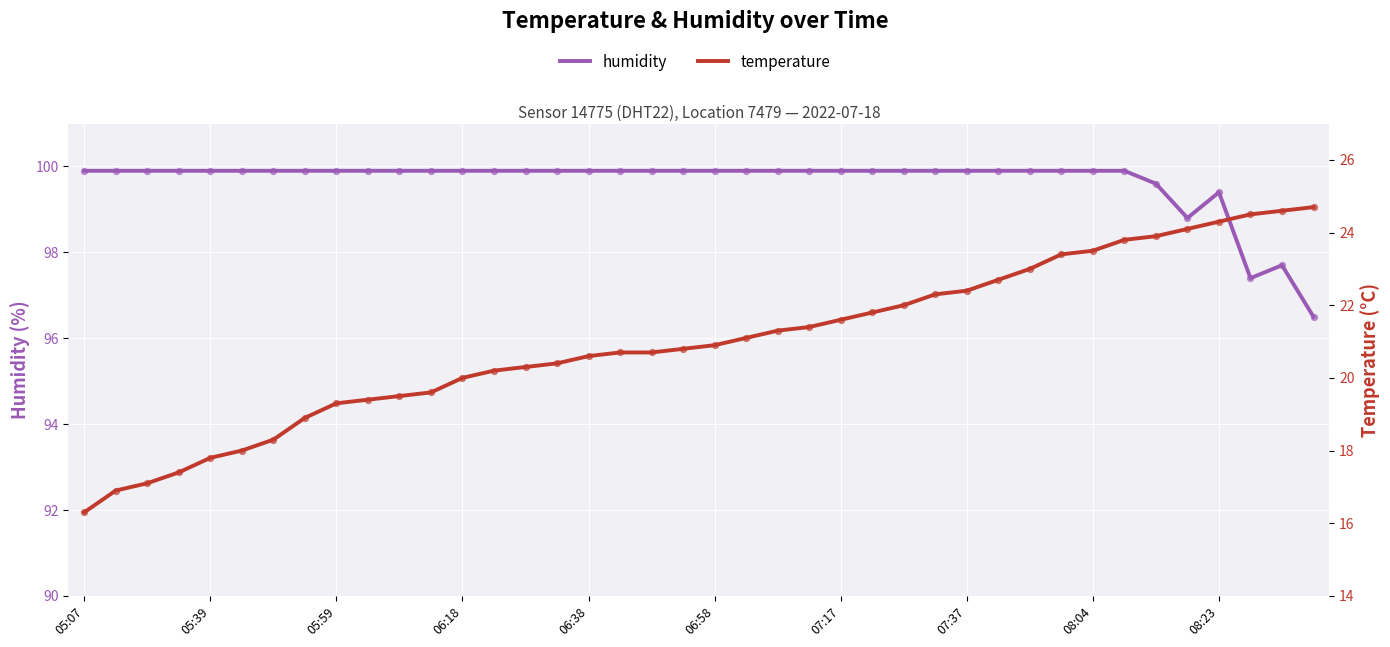

Which series has the widest spread of Y values?

temperature